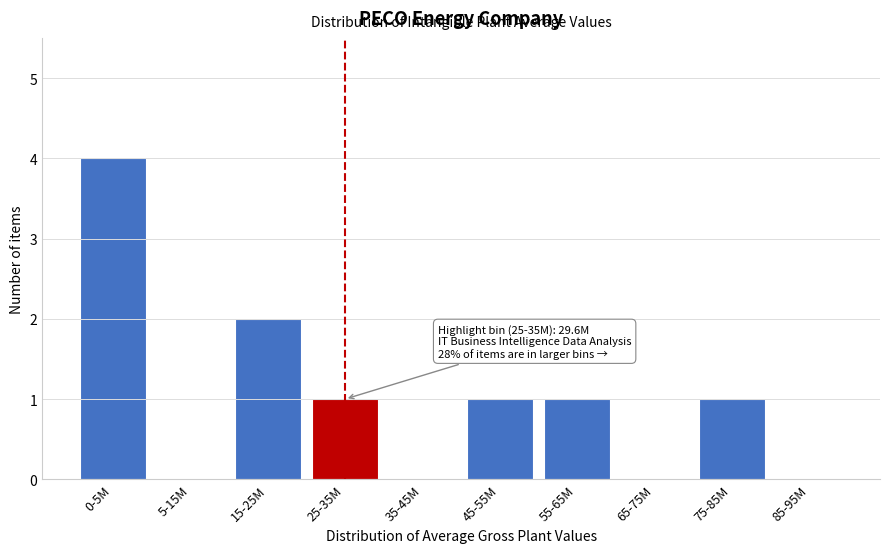

Reading right to left, list all the values displayed in this chart.

85-95M=0	75-85M=1	65-75M=0	55-65M=1	45-55M=1	35-45M=0	25-35M=1	15-25M=2	5-15M=0	0-5M=4